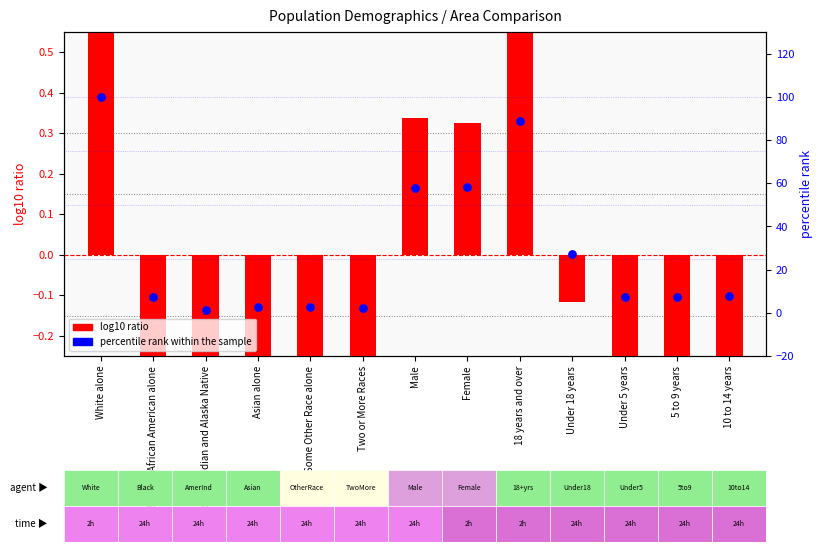

At which category is the sum across all series the highest?

White alone